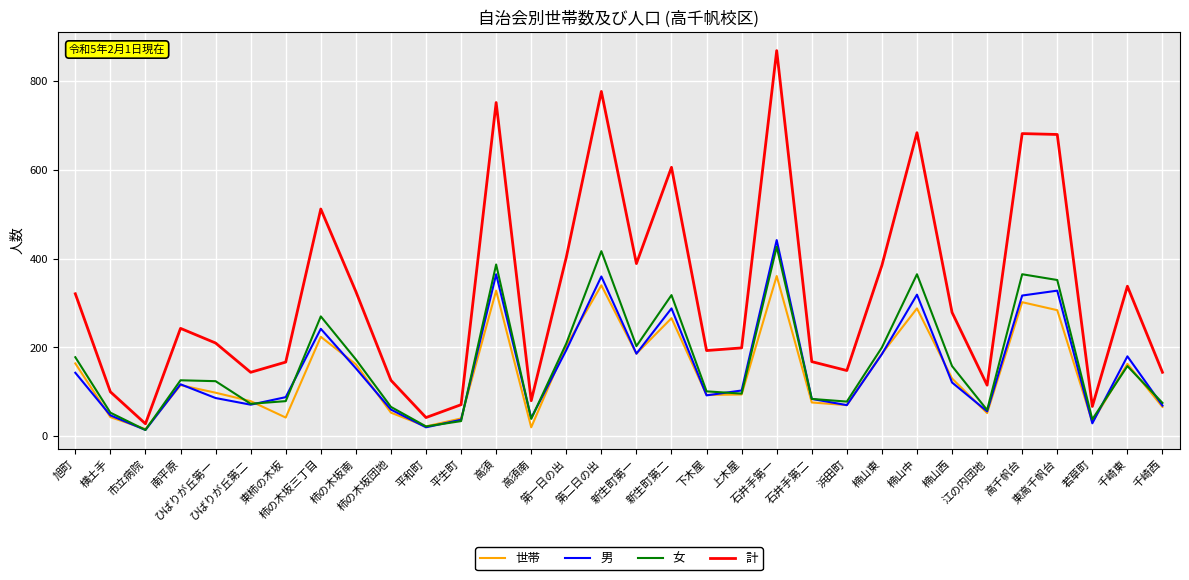

What position from the right is 第二日の出?

17